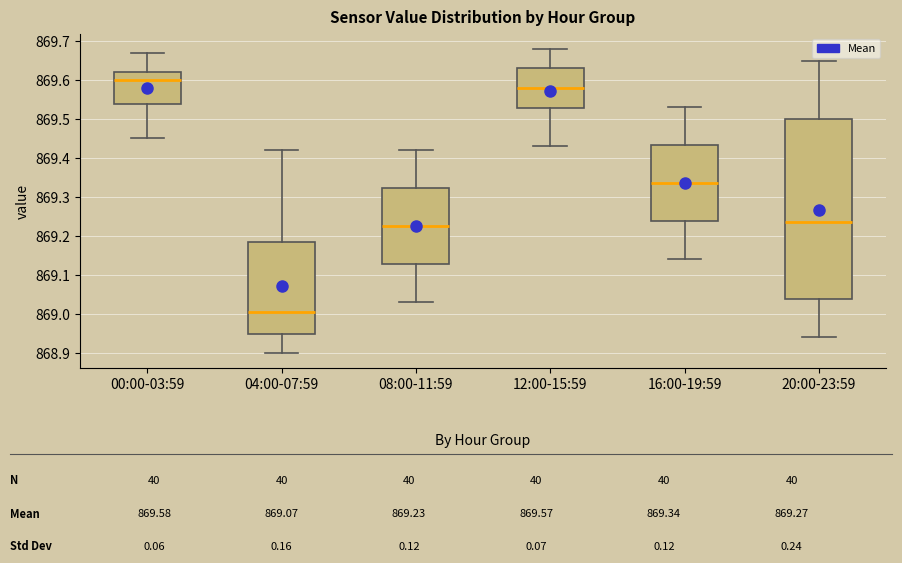

Where is the upper edge of the box for 16:00-19:59 on the y-axis? The values are not printed on the chart, so give them approximately, as read against the axis.

869.43